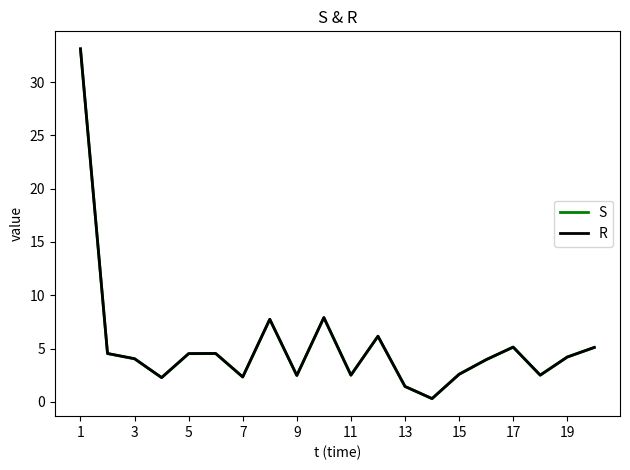

True or false: S and R cross at least once.

False